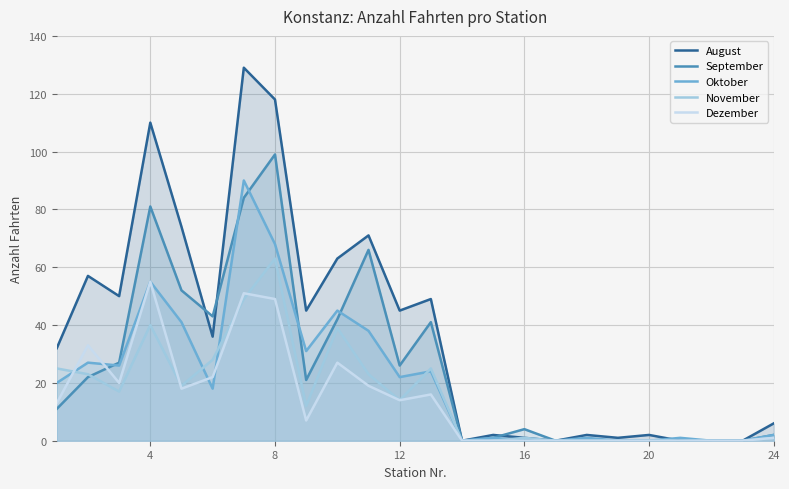

Which series has the largest total across all categories?

August